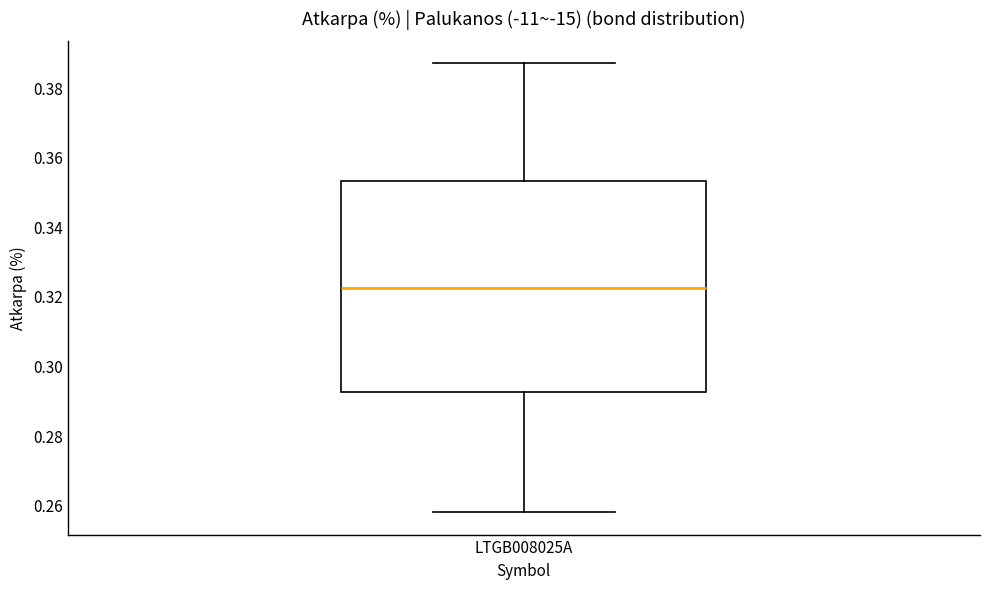

Read this box plot against the y-axis: the position of the median line, the range covered by the box, and the ends of both whiskers. The values are not printed on the chart, so give them approximately, as read against the axis.

median 0.322, box 0.292 to 0.354, whiskers 0.258 to 0.386